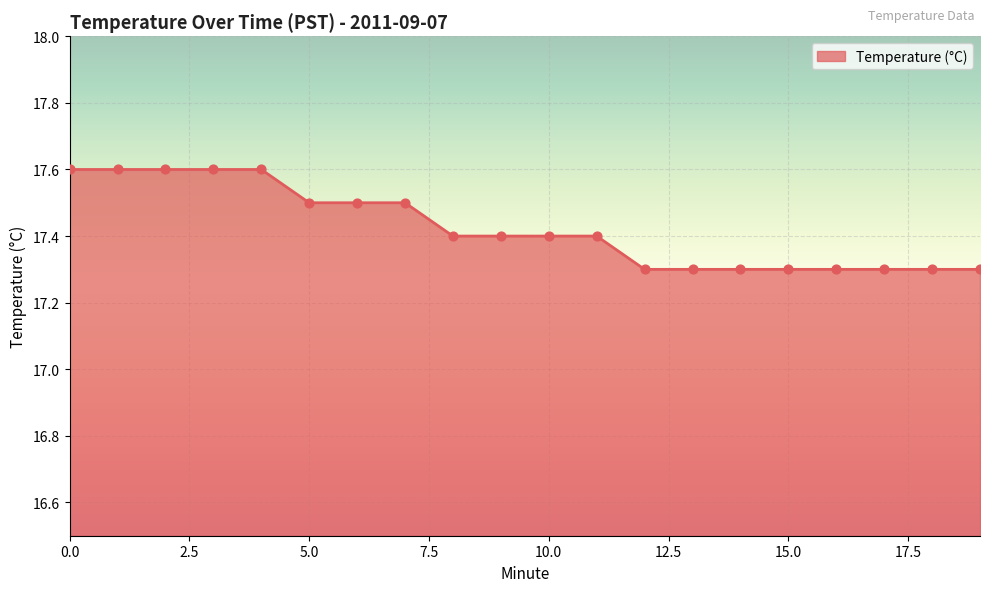

What is the difference between the maximum and minimum values?

0.3